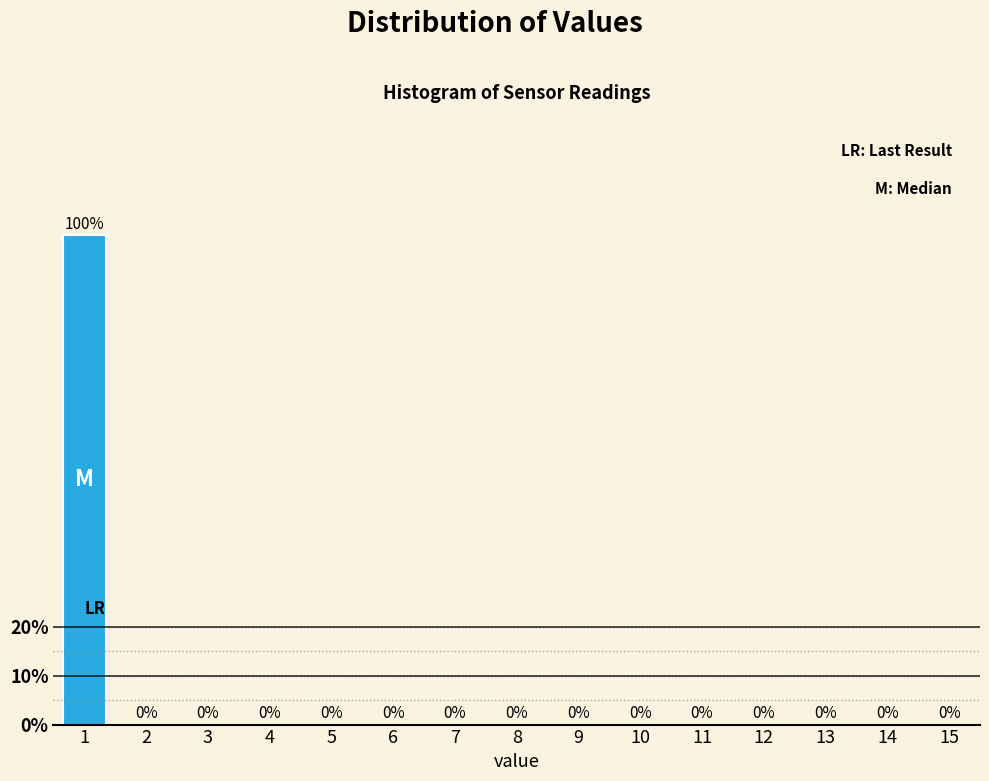

Reading left to right, transcribe all the data shown in this chart.

1=100	2=0	3=0	4=0	5=0	6=0	7=0	8=0	9=0	10=0	11=0	12=0	13=0	14=0	15=0